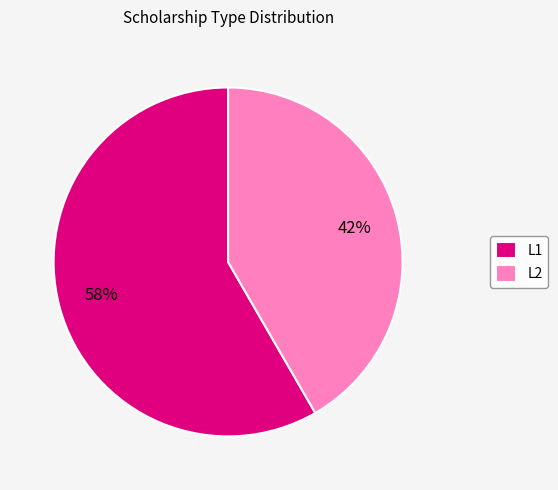

Do L2 and L1 together represent more than half of the pie?

Yes